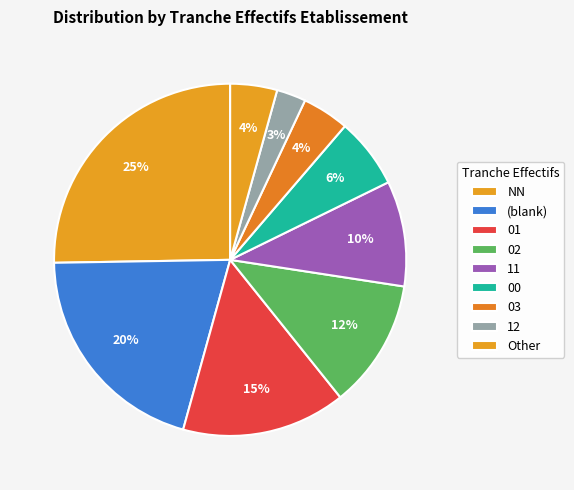

To the nearest percent, what is the combined percentage of 03 and 02?

16%